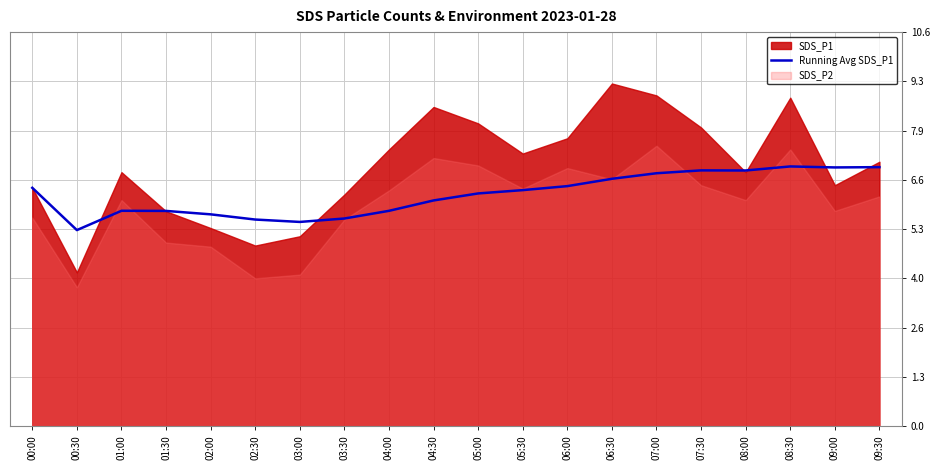

Is it true that the value at 03:00 is 5.5?

True